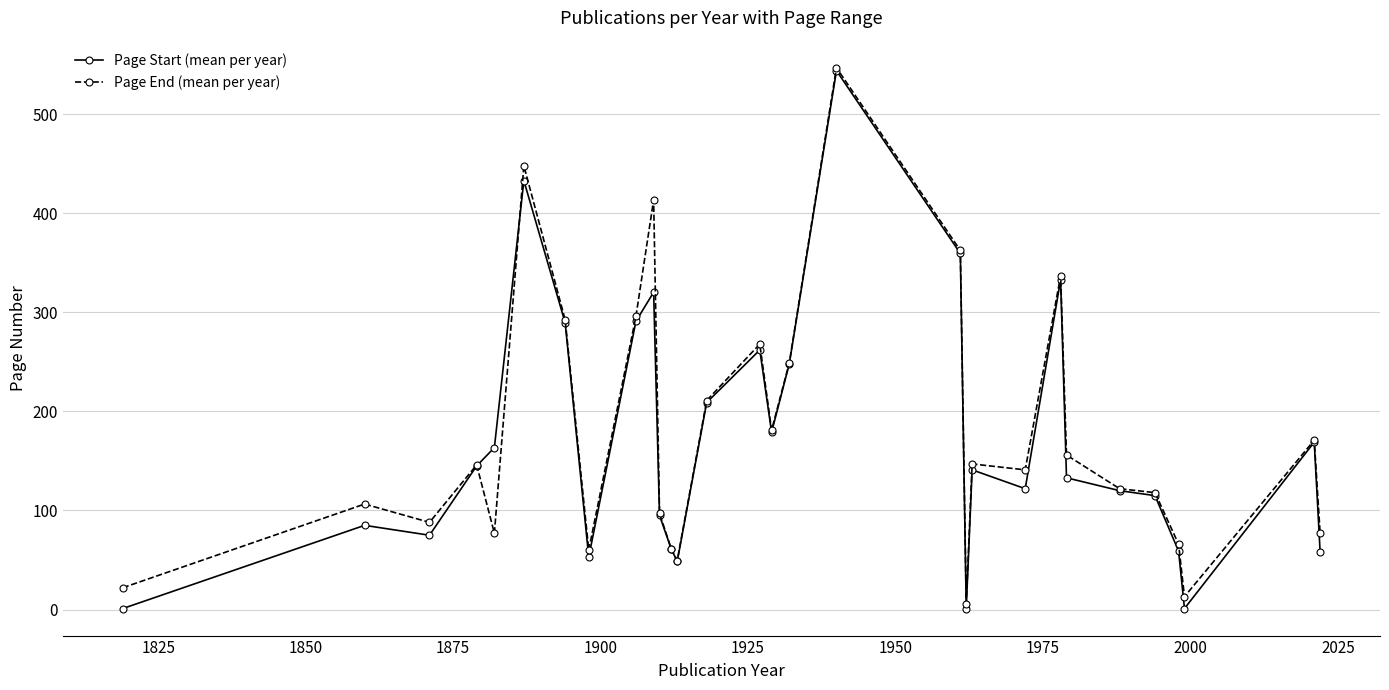

What is the value of the Page Start (mean per year) point at the 10th from the left?

320.3